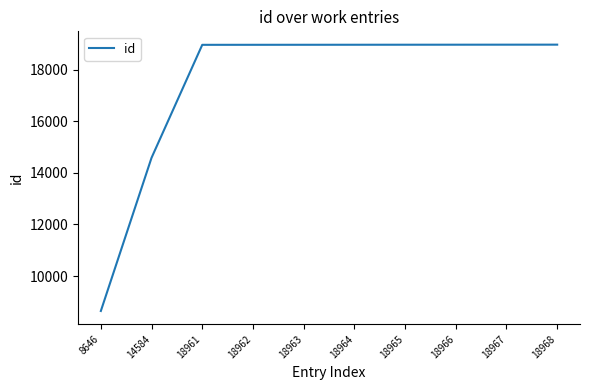

Which category has the lowest value across all series?

8646